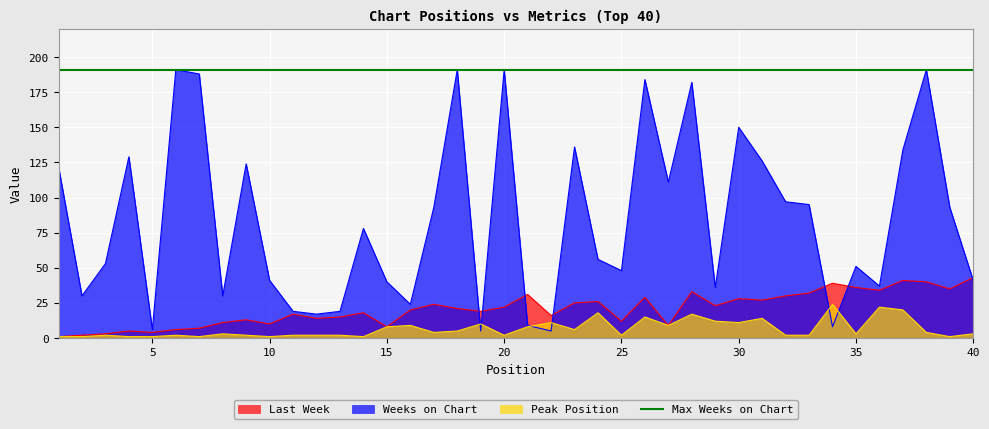

What is the greatest value displayed?

191